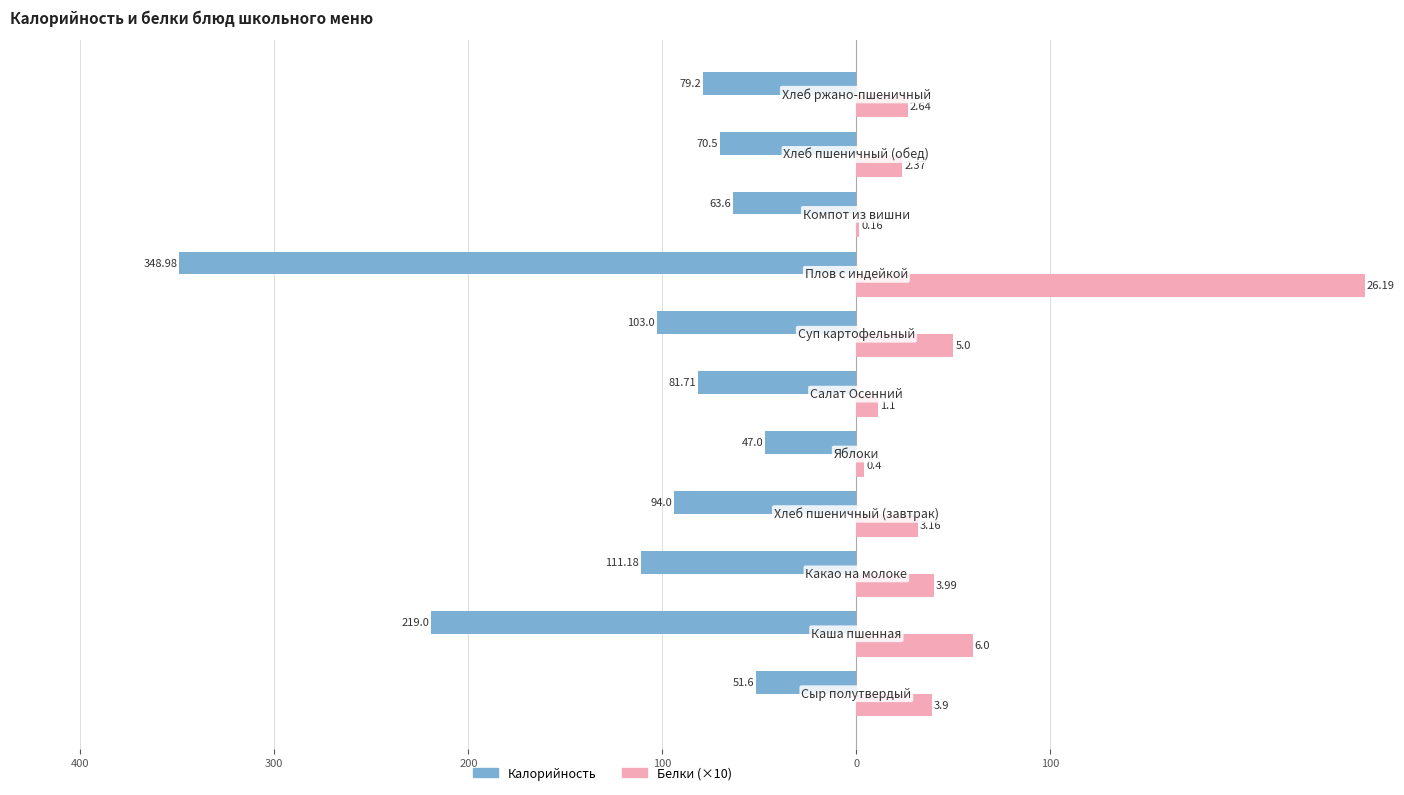

Which series has the largest range (max minus min)?

Калорийность